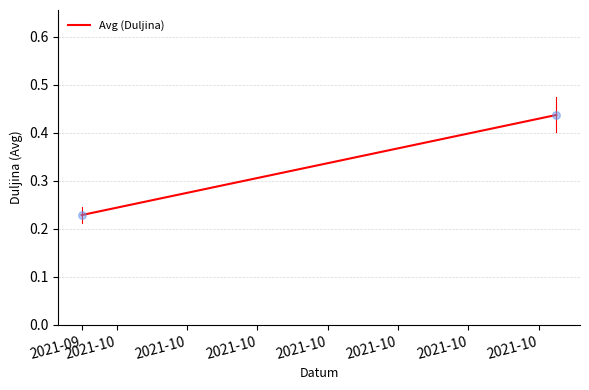

What is the average X value?

18912.5